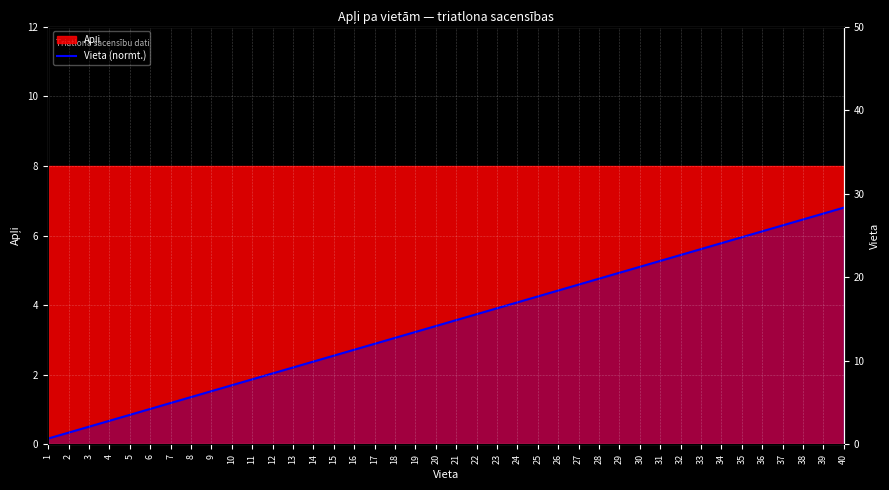

What is the difference between the values at 17 and 40?

3.9